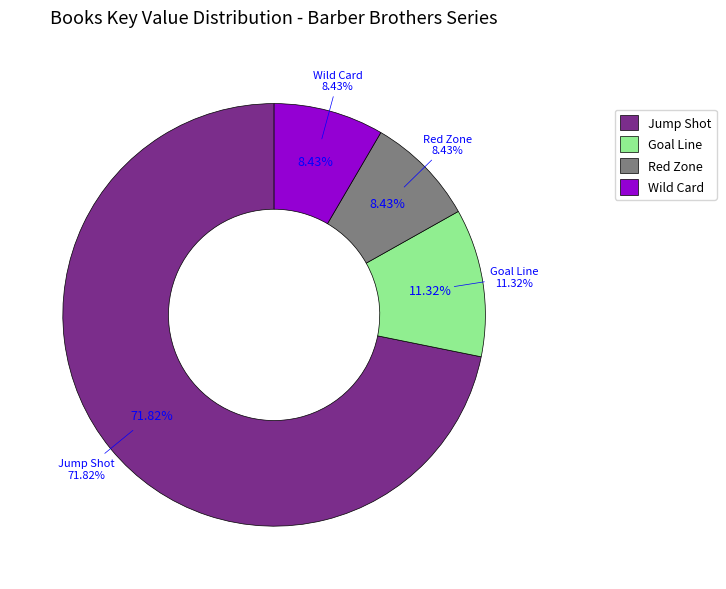

What is the total percentage of Goal Line and Jump Shot?

83.1%